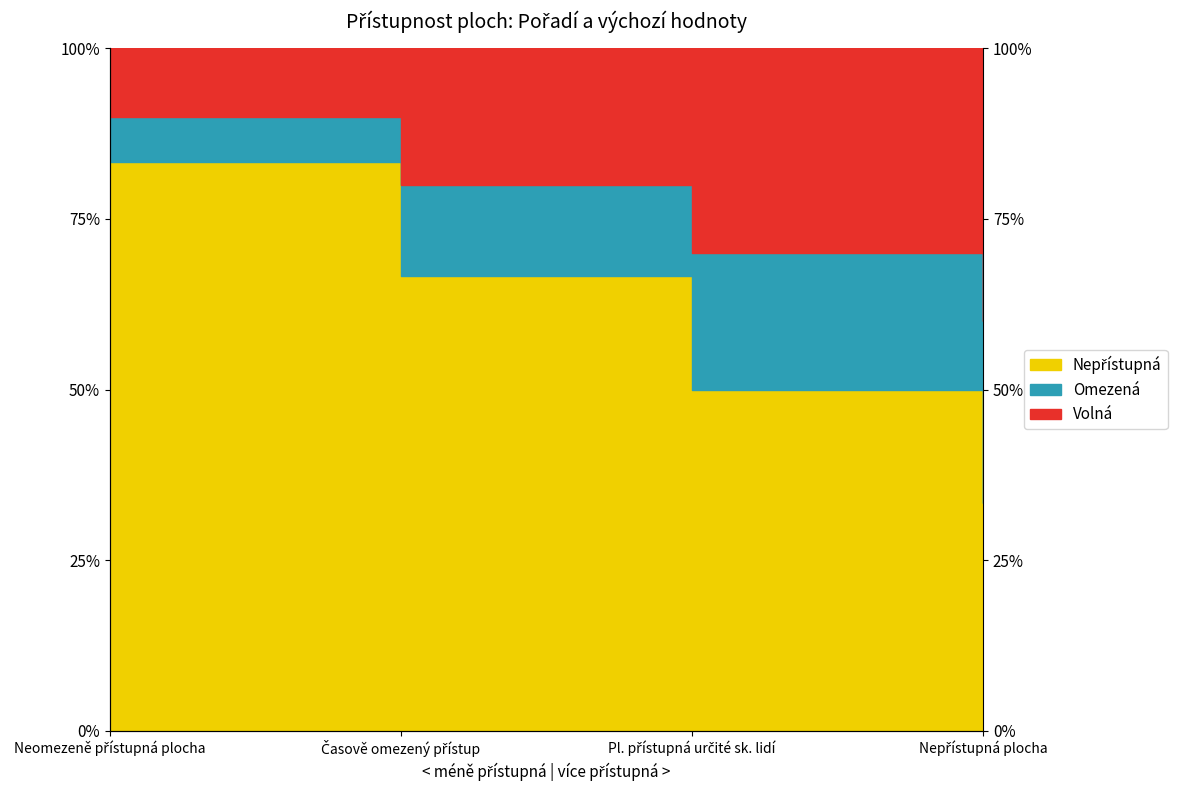

List the labels in order of value, largest first.

Neomezeně přístupná plocha, Časově omezený přístup, Pl. přístupná určité sk. lidí, Nepřístupná plocha